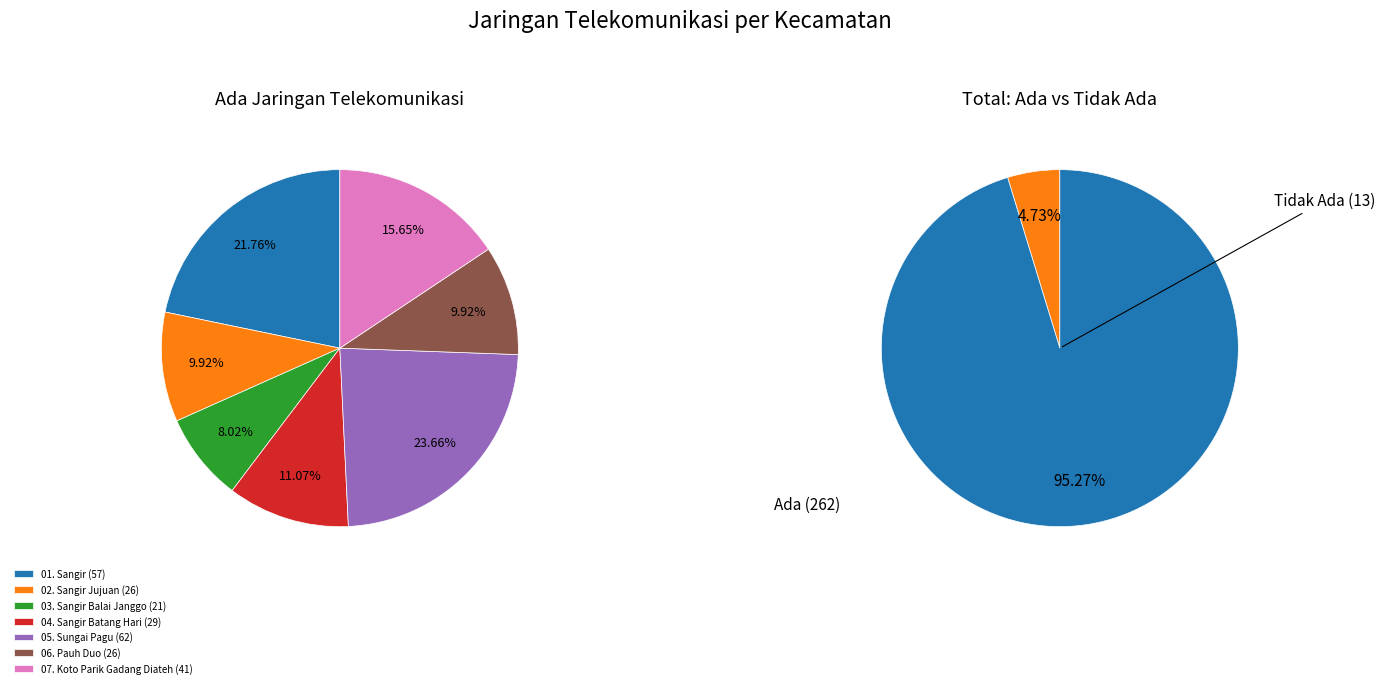

How many segments does this pie chart have?

7